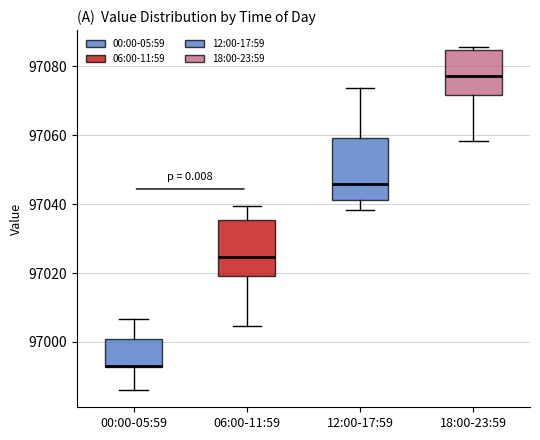

Reading left to right, read every box against the y-axis: the position of its median line, the range the box covers, and the ends of its whiskers. The values are not printed on the chart, so give them approximately, as read against the axis.

00:00-05:59: median 96992 (drawn on the box's lower edge), box 96992 to 97000, whiskers 96986 to 97006
06:00-11:59: median 97024, box 97020 to 97036, whiskers 97004 to 97040
12:00-17:59: median 97046, box 97042 to 97060, whiskers 97038 to 97074
18:00-23:59: median 97078, box 97072 to 97084, whiskers 97058 to 97086